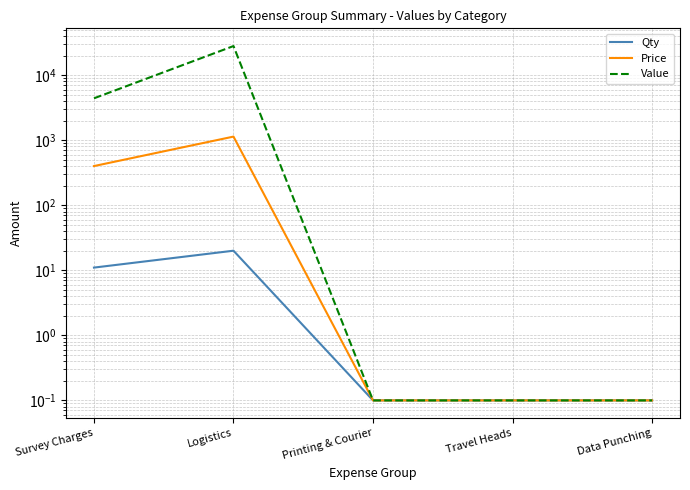

How many lines are shown in the chart?

3